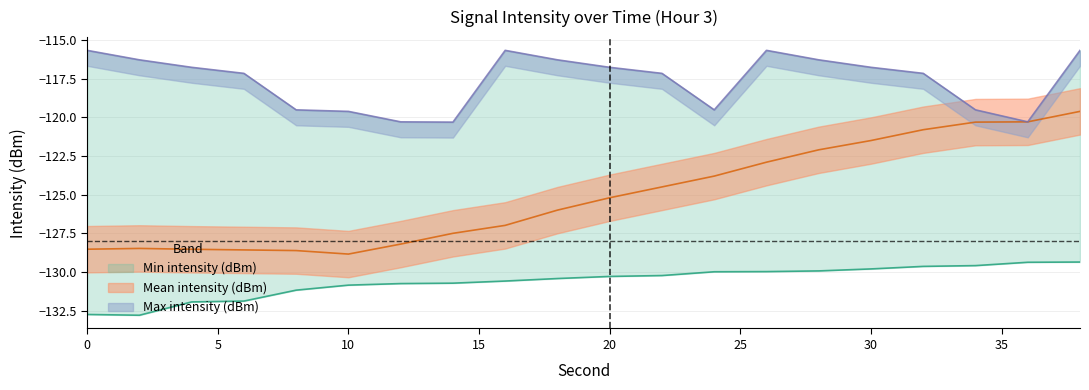

What is the lowest value of the Min intensity (dBm) series?

-132.8